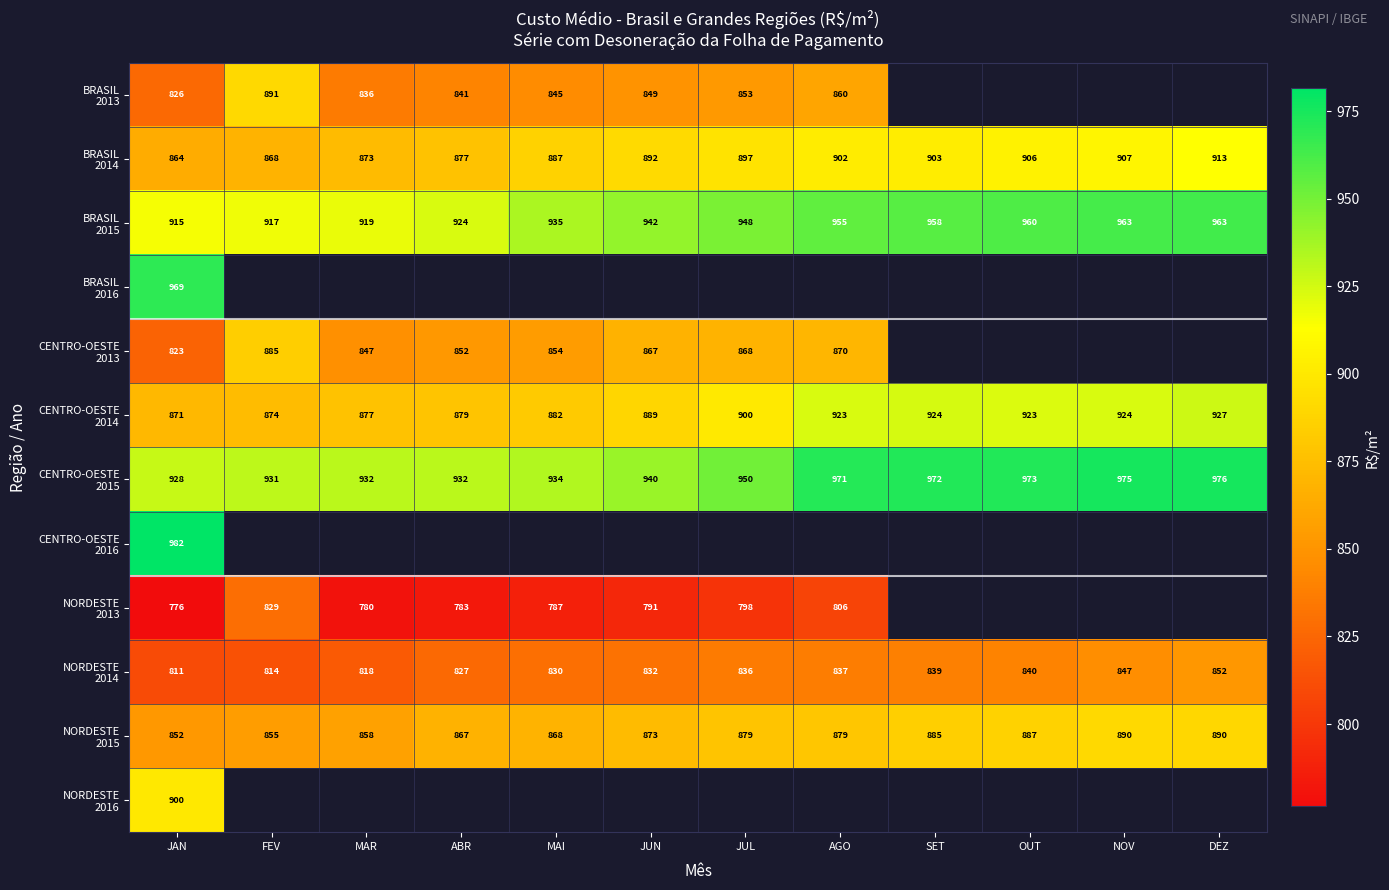

What is the sum of all BRASIL 2014 values?

10688.2